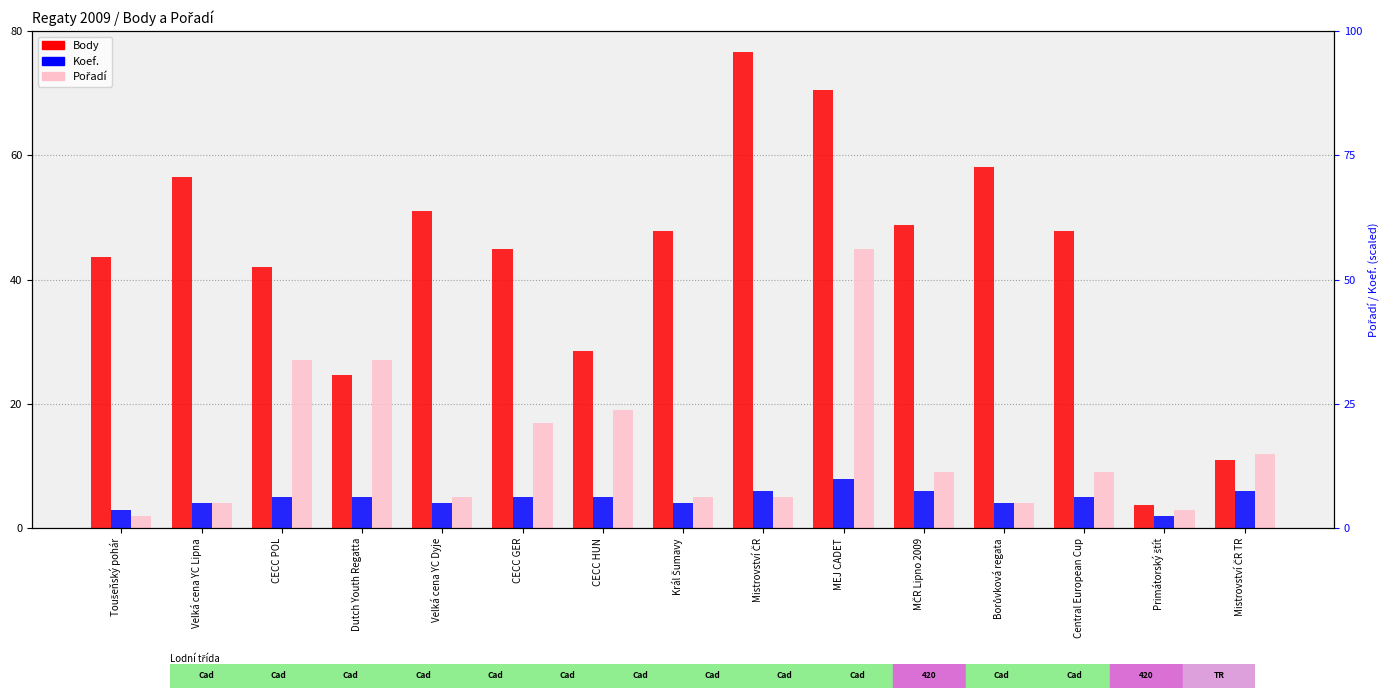

The Pořadí series shows 27.0 at CECC POL. True or false?

True